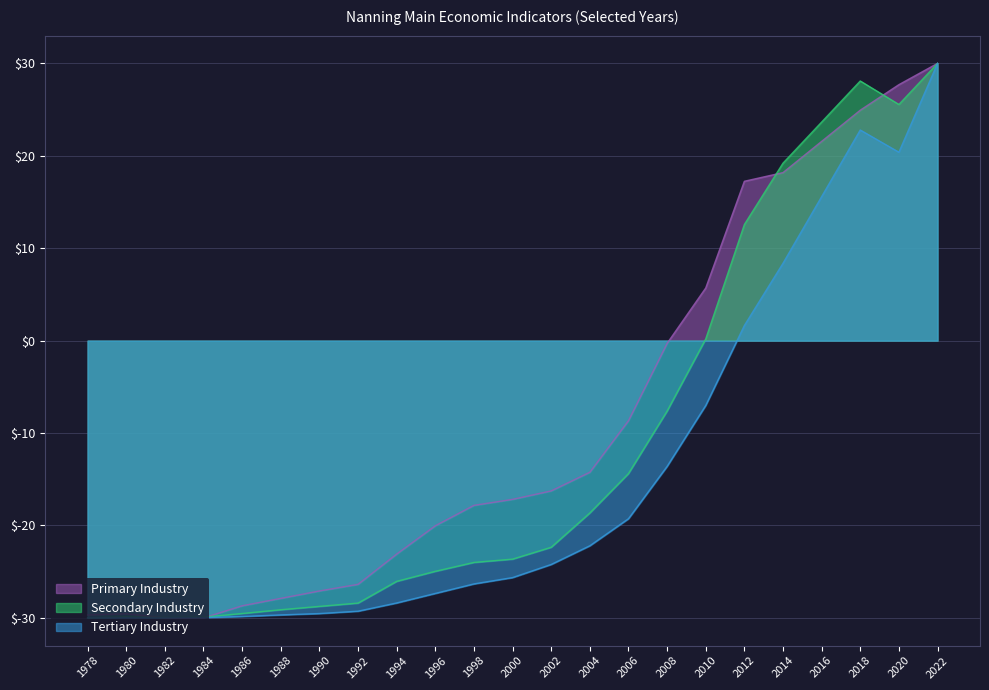

True or false: Secondary Industry and Primary Industry intersect in this chart.

True